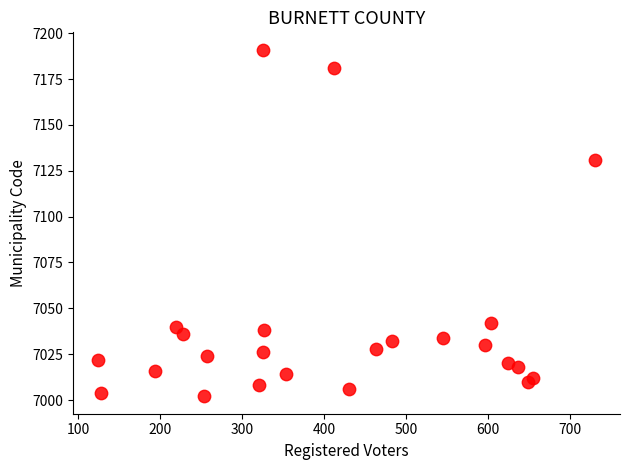

What Y value in the scatter plot is closest to 7096?

7131